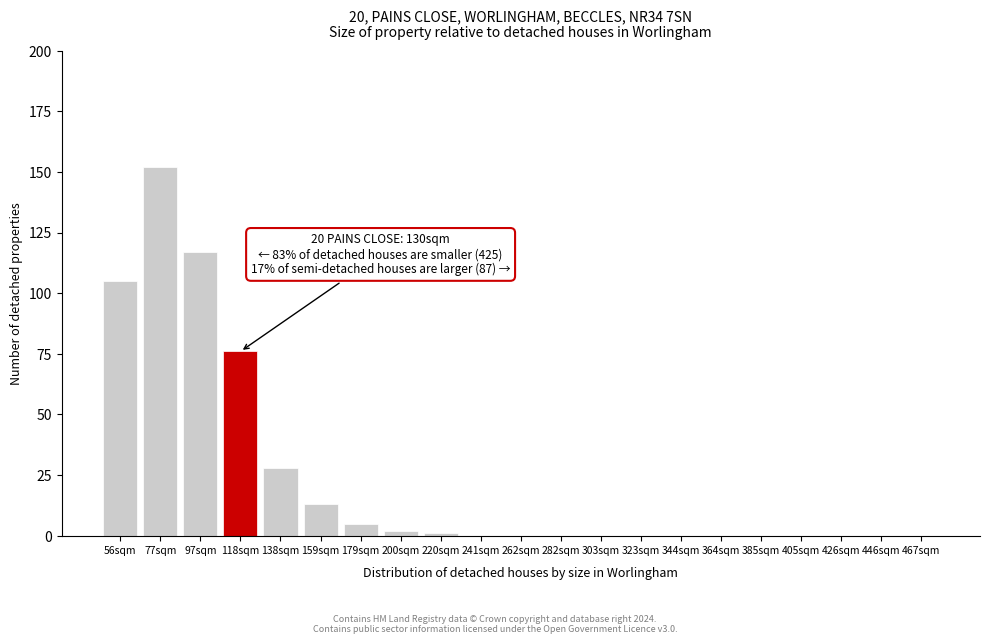

Reading left to right, list all the values displayed in this chart.

56sqm=105	77sqm=152	97sqm=117	118sqm=76	138sqm=28	159sqm=13	179sqm=5	200sqm=2	220sqm=1	241sqm=0	262sqm=0	282sqm=0	303sqm=0	323sqm=0	344sqm=0	364sqm=0	385sqm=0	405sqm=0	426sqm=0	446sqm=0	467sqm=0